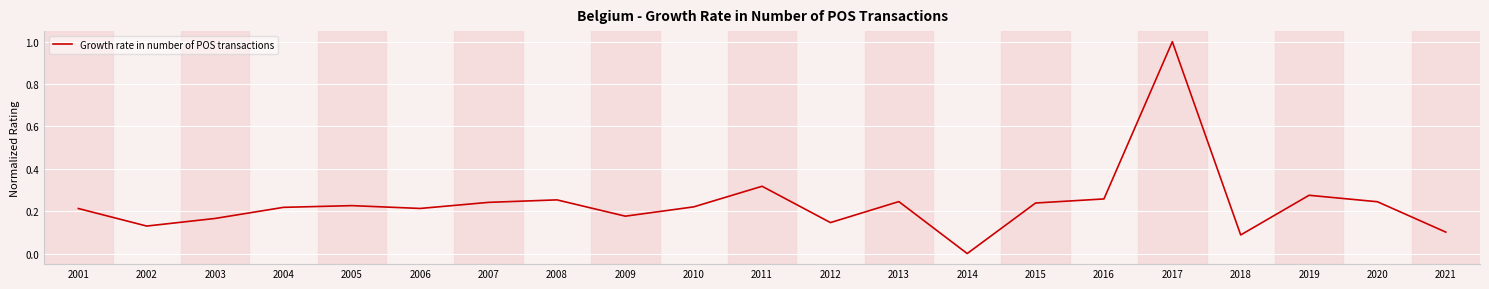

The chart shows a value of 0.2 at 2021. True or false?

False